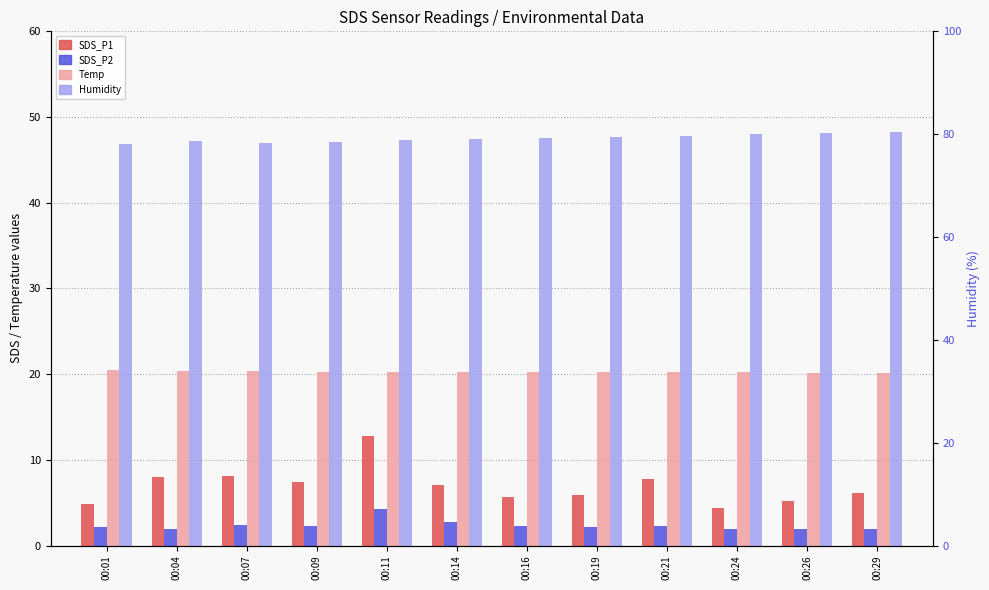

The value of Humidity at 00:11 is 47.3. True or false?

True